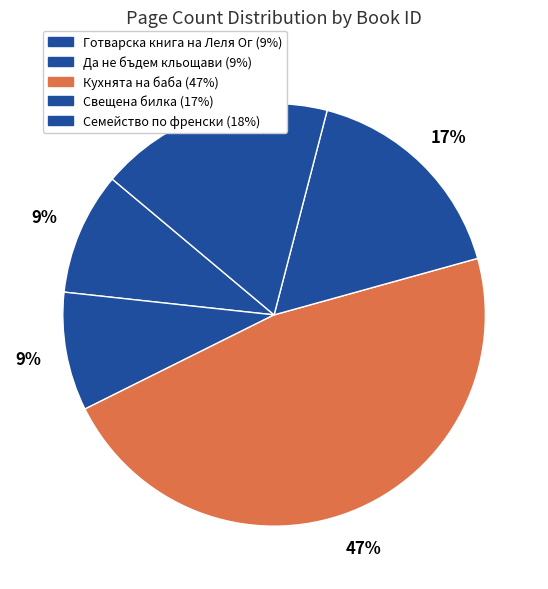

To the nearest percent, what is the average slice percentage?

20%